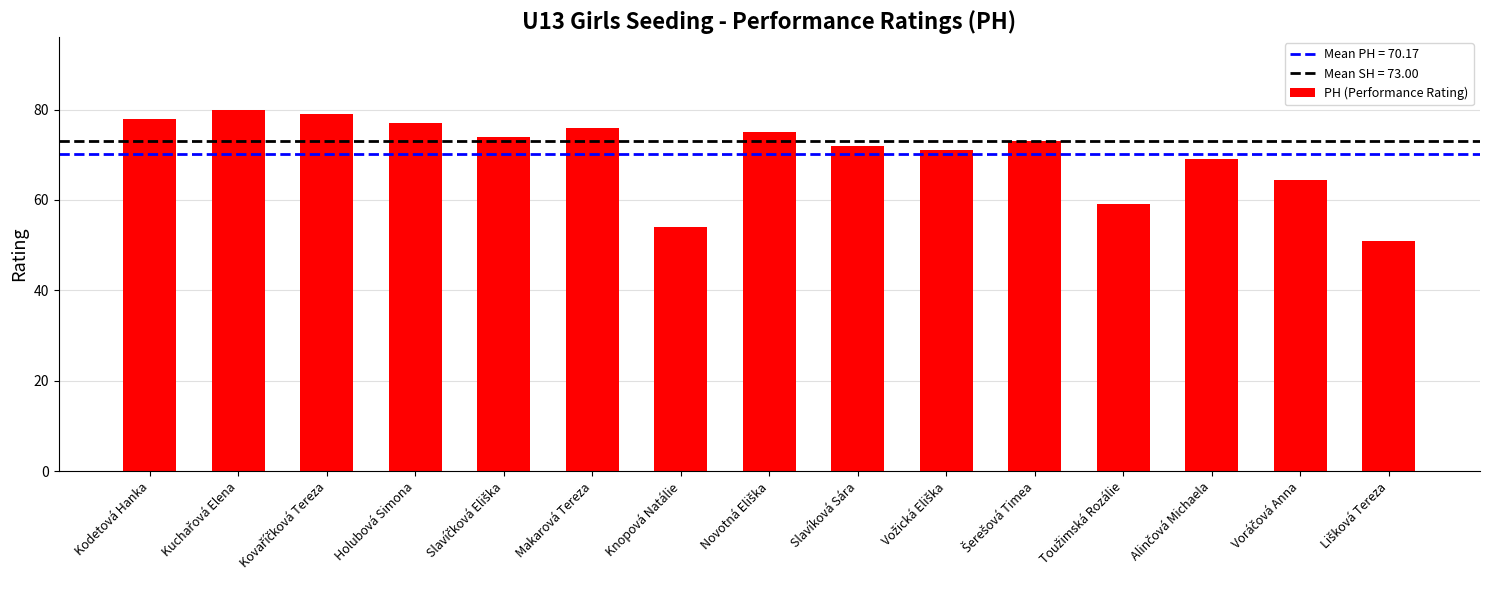

What is the value of the 2nd bar from the left?

80.0